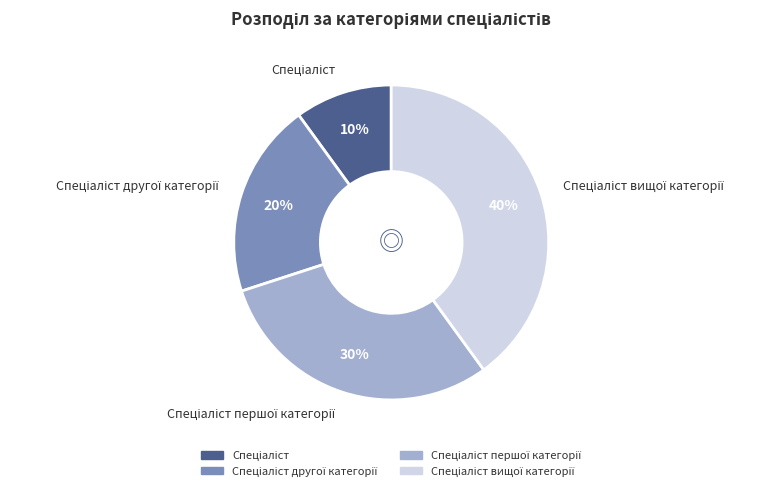

To the nearest percent, what is the average slice percentage?

25%